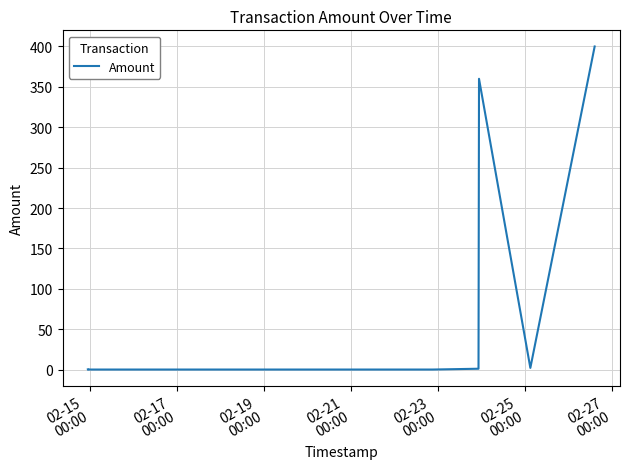

What is the maximum value shown in the chart?

400.0